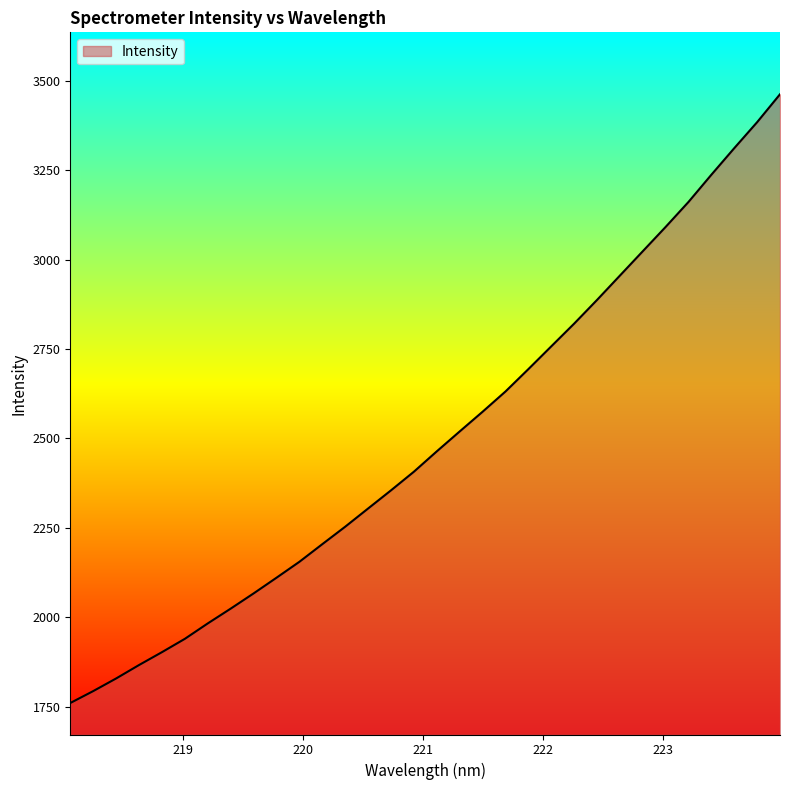

What is the maximum value shown in the chart?

3461.9